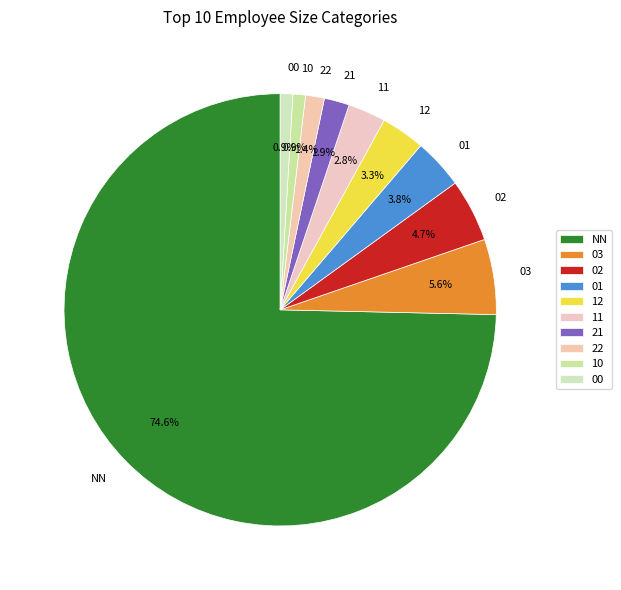

What portion of the pie excludes 02?

95.3%